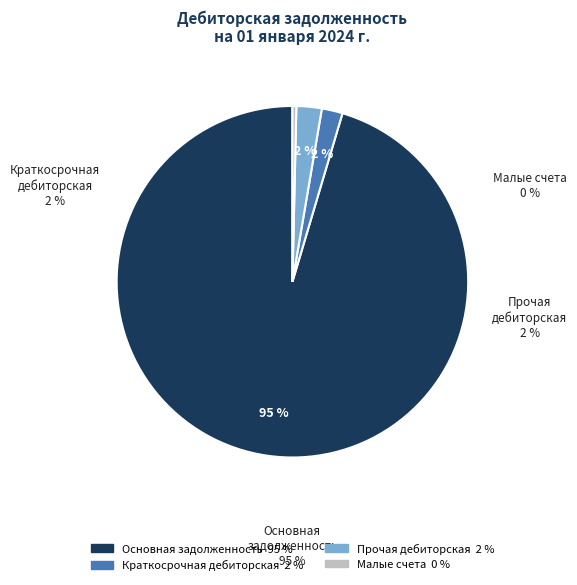

Does any single category account for the majority?

Yes